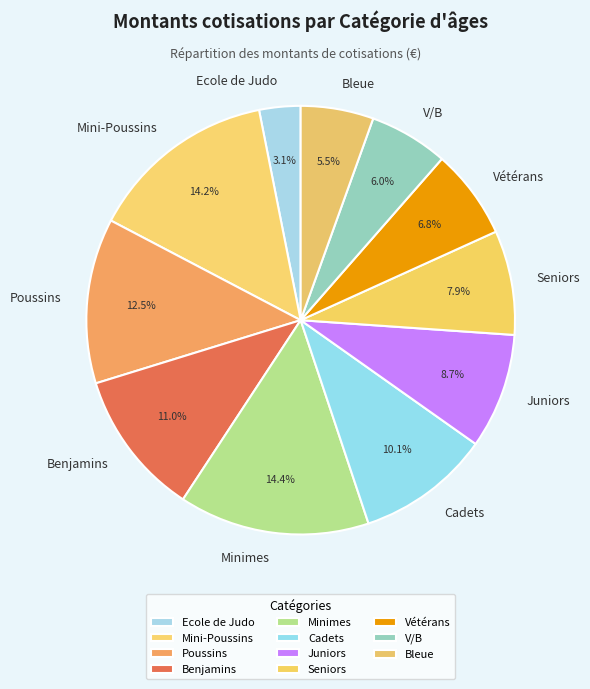

Is it true that V/B is 1% of the pie?

False